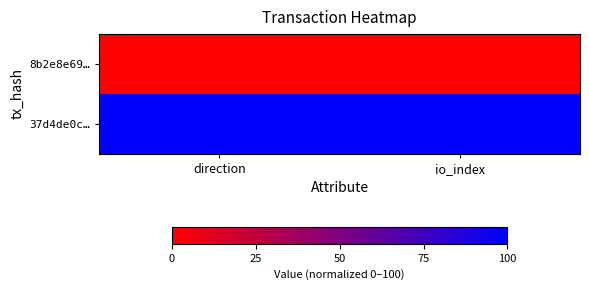

At which category does the chart reach its minimum across all series?

direction